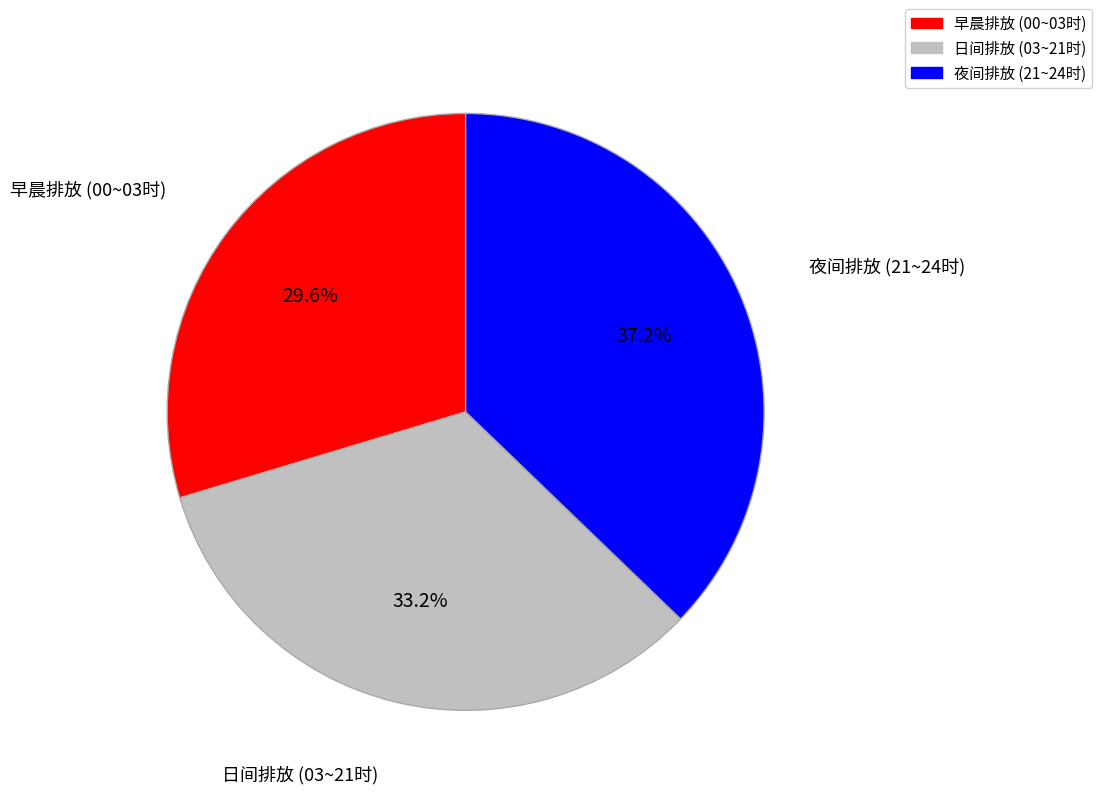

Does any single category account for the majority?

No